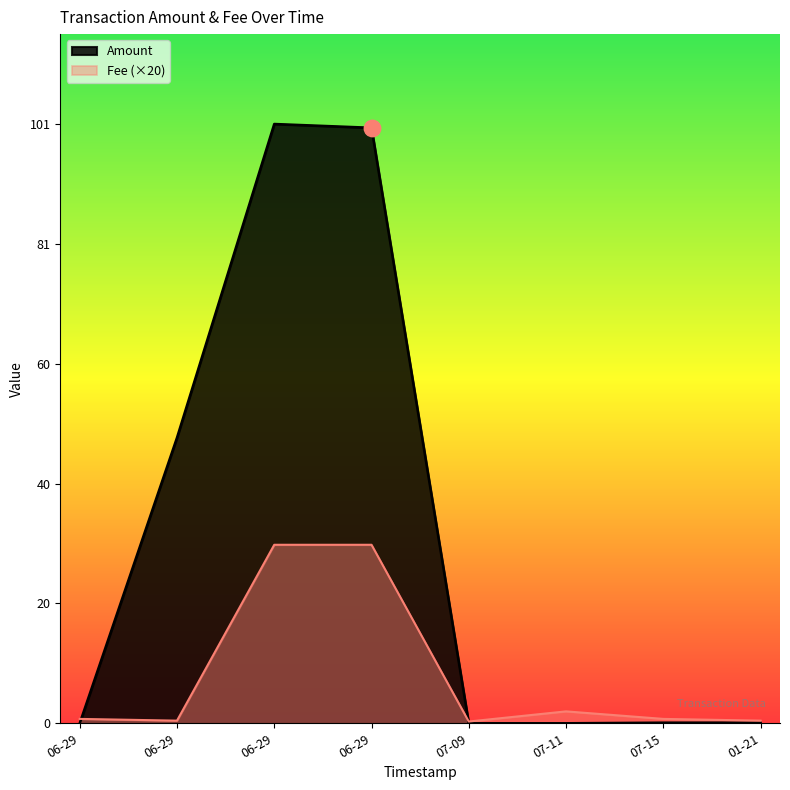

Which series reaches the minimum Y coordinate?

Amount